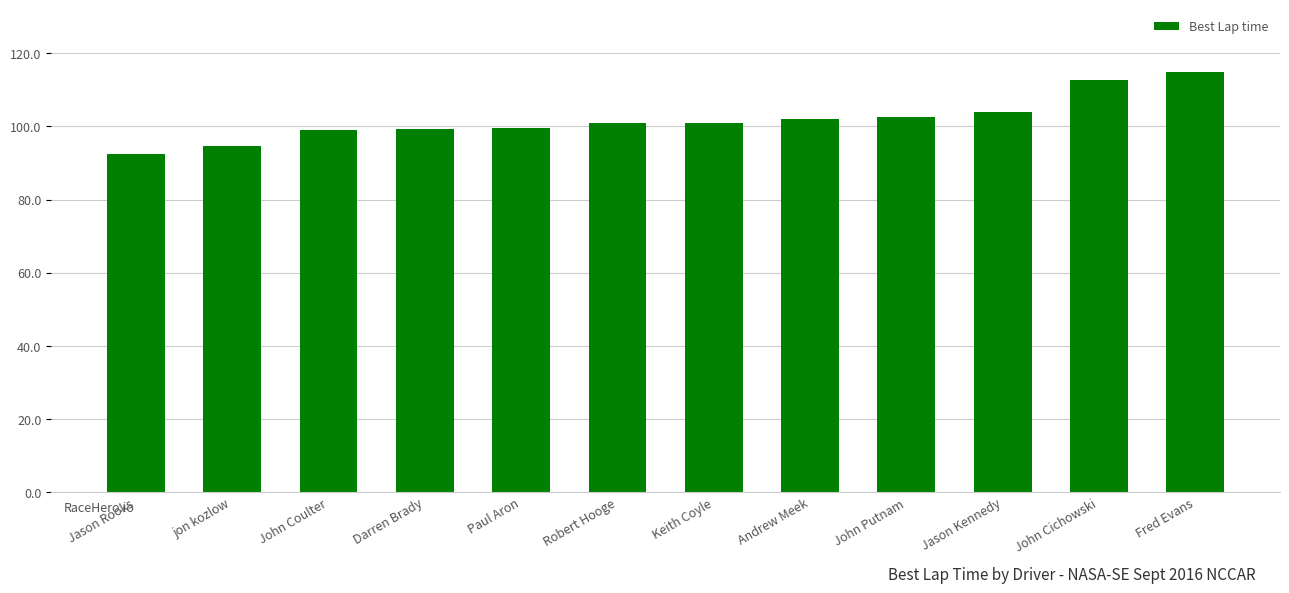

What position from the right is Andrew Meek?

5